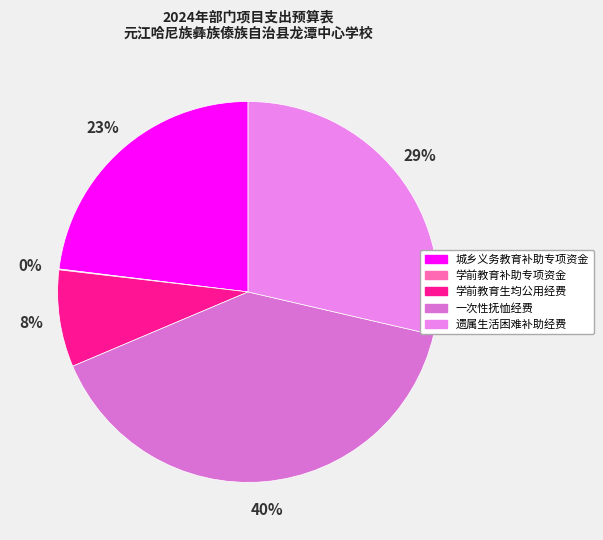

Is there a majority slice in this chart?

No